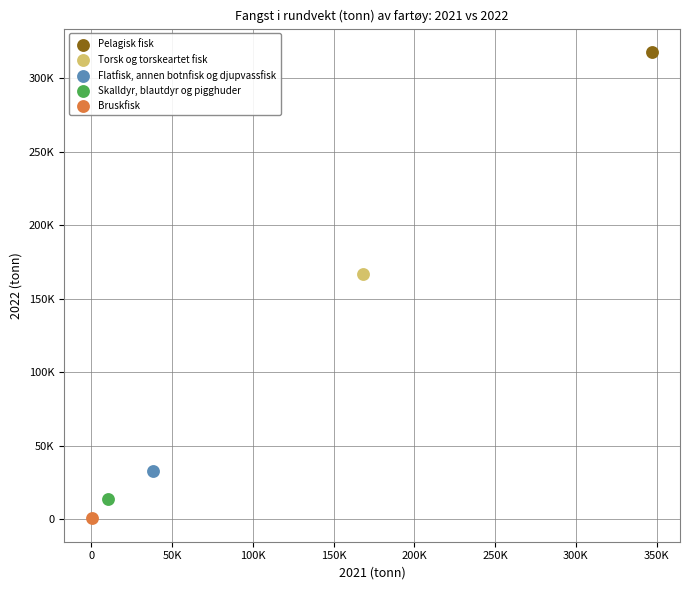

What are all the series names shown in the legend?

Pelagisk fisk, Torsk og torskeartet fisk, Flatfisk, annen botnfisk og djupvassfisk, Skalldyr, blautdyr og pigghuder, Bruskfisk